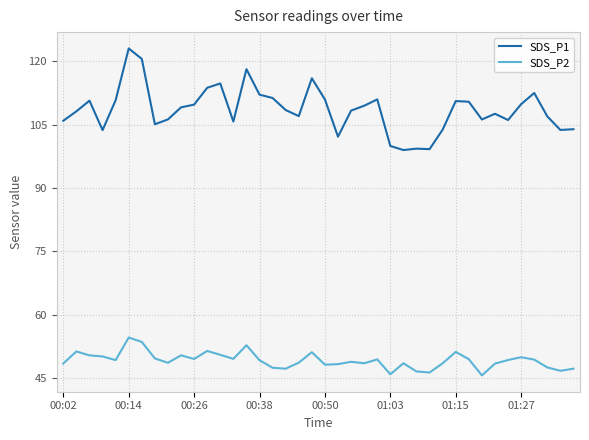

What is the smallest value displayed?

45.7